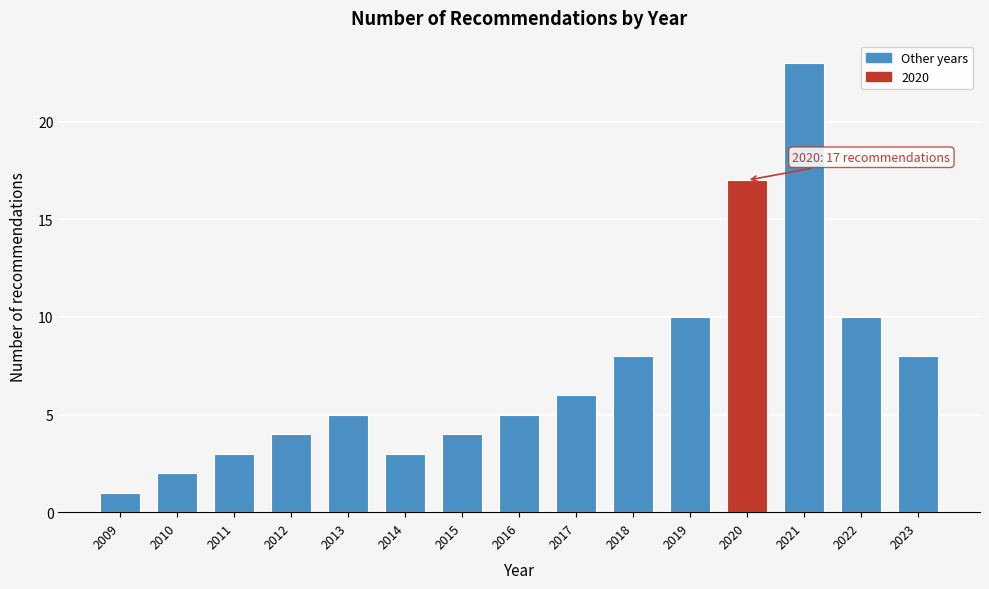

Reading left to right, list all the values displayed in this chart.

1	2	3	4	5	3	4	5	6	8	10	17	23	10	8